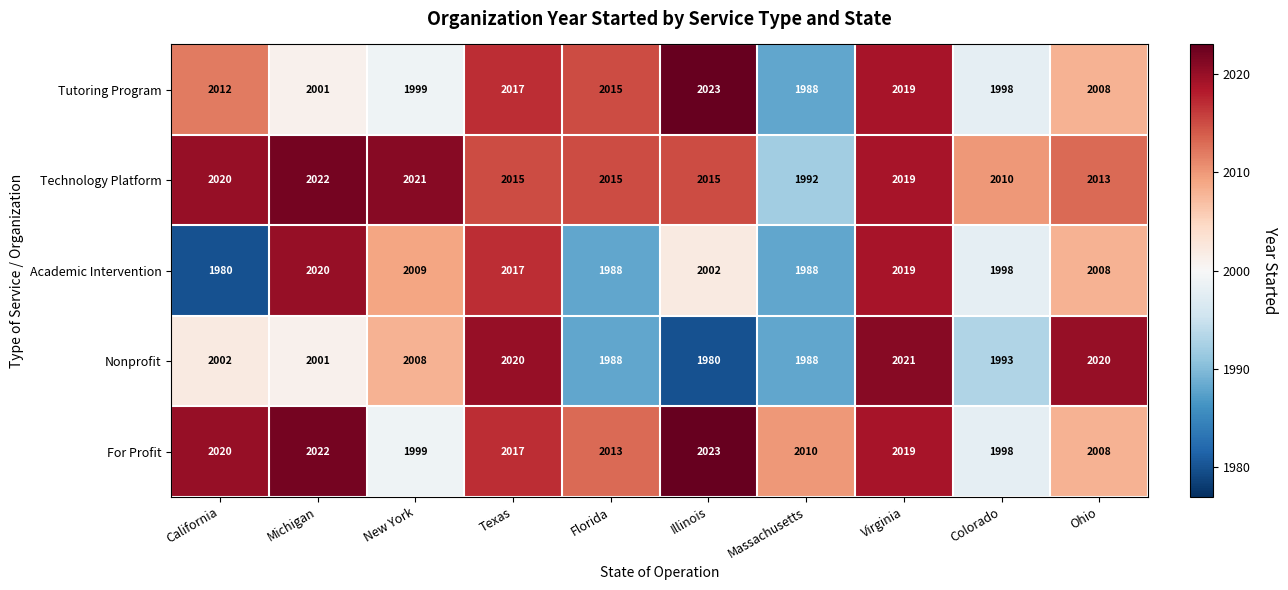

What is the minimum value shown in the chart?

1980